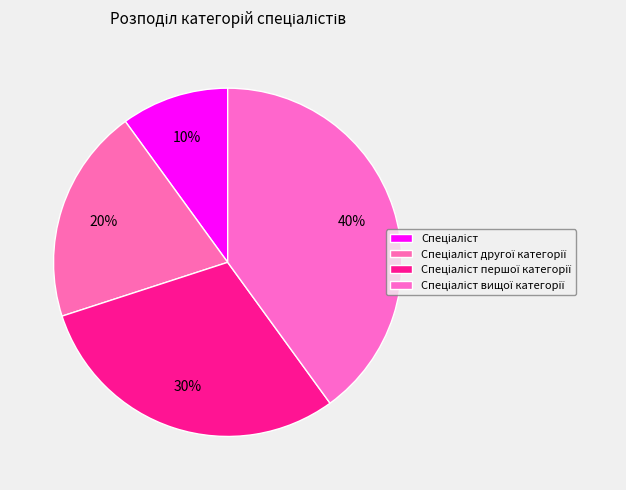

What percentage is NOT represented by Спеціаліст другої категорії?

80.0%